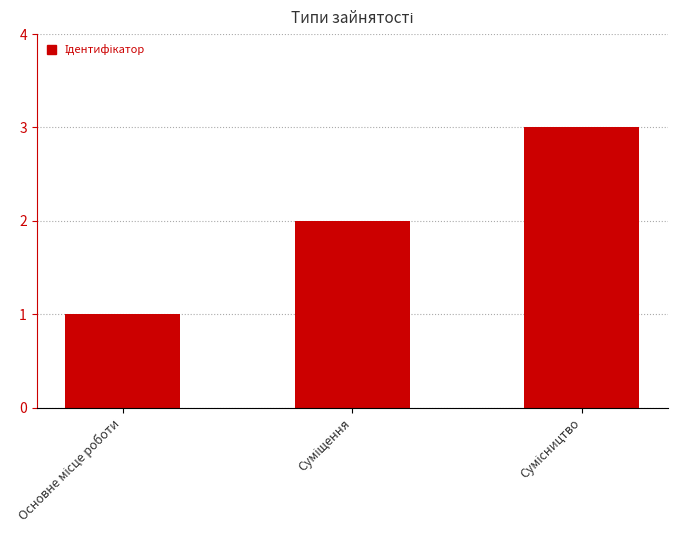

How many distinct data groups are displayed?

1